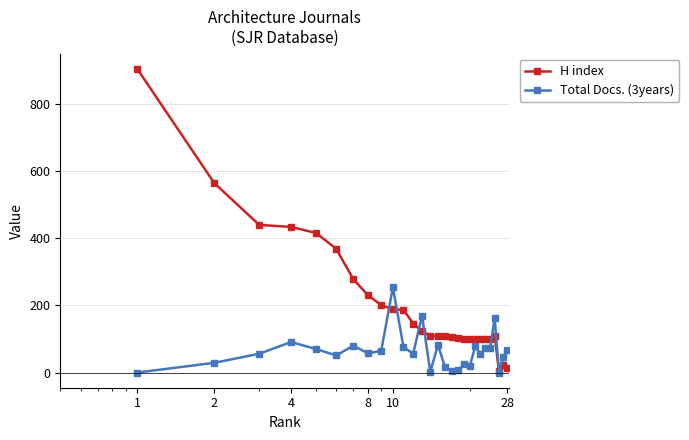

How many data points does each series have?

28